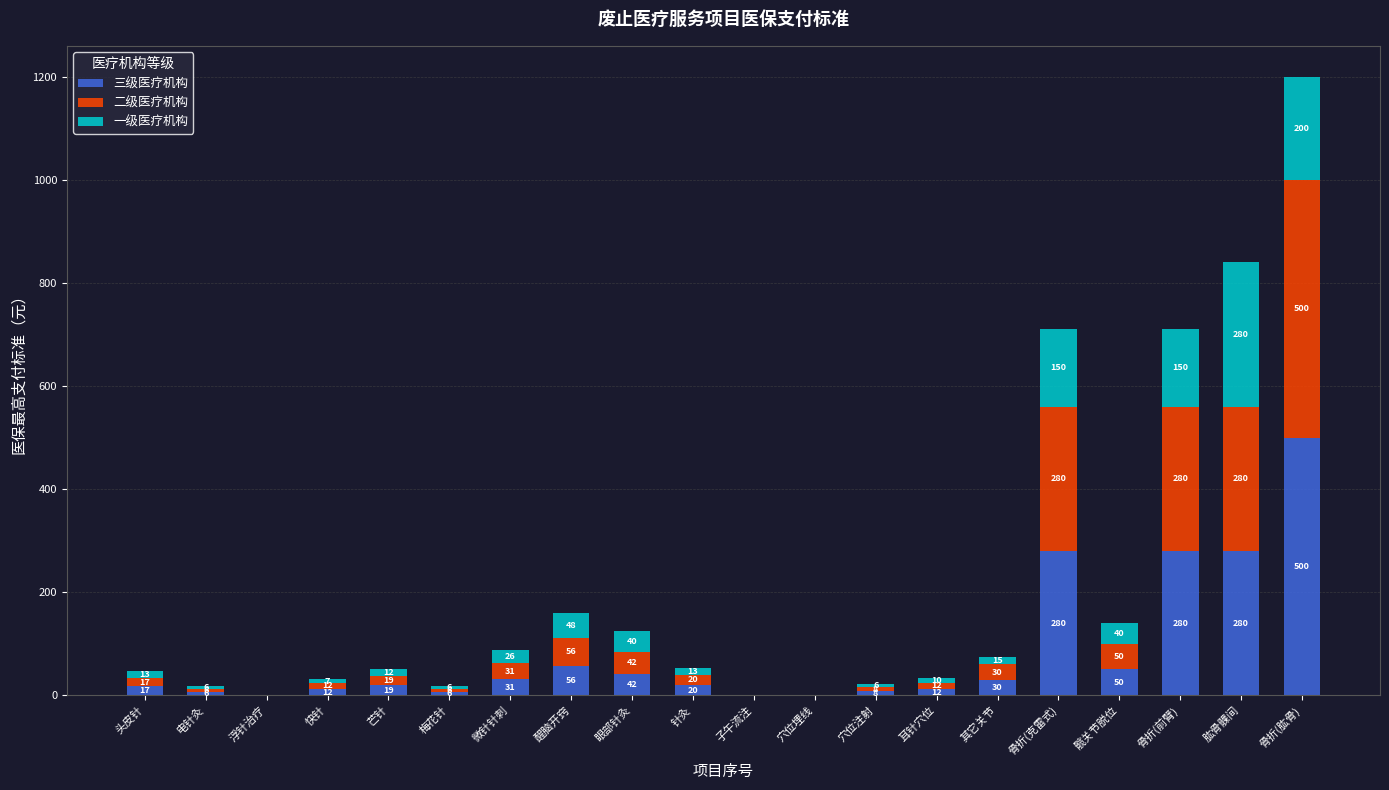

What is the total value across all series at 电针灸?

18